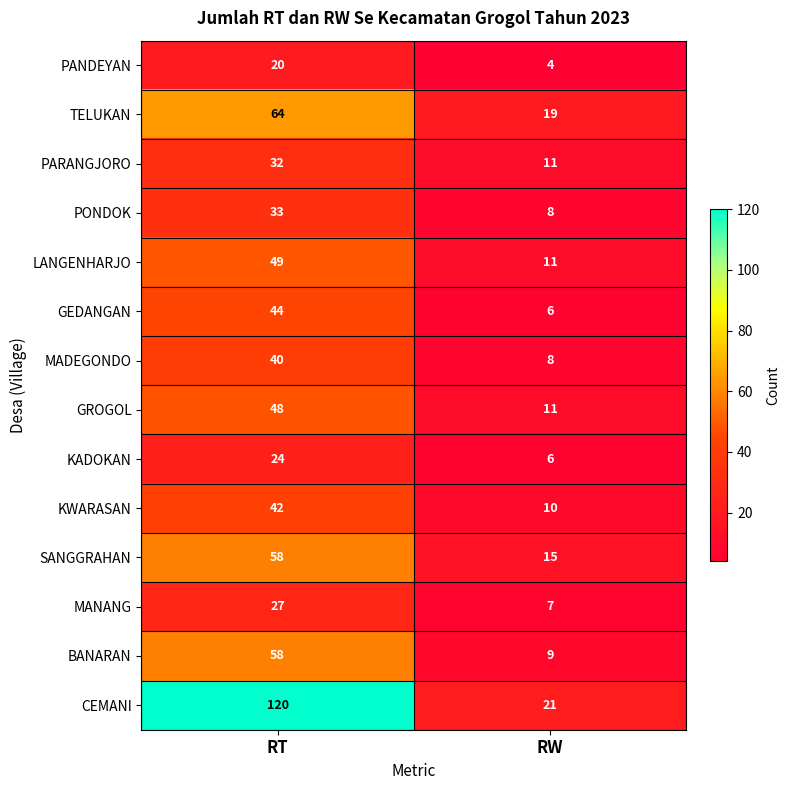

Count the number of data series in this chart.

14